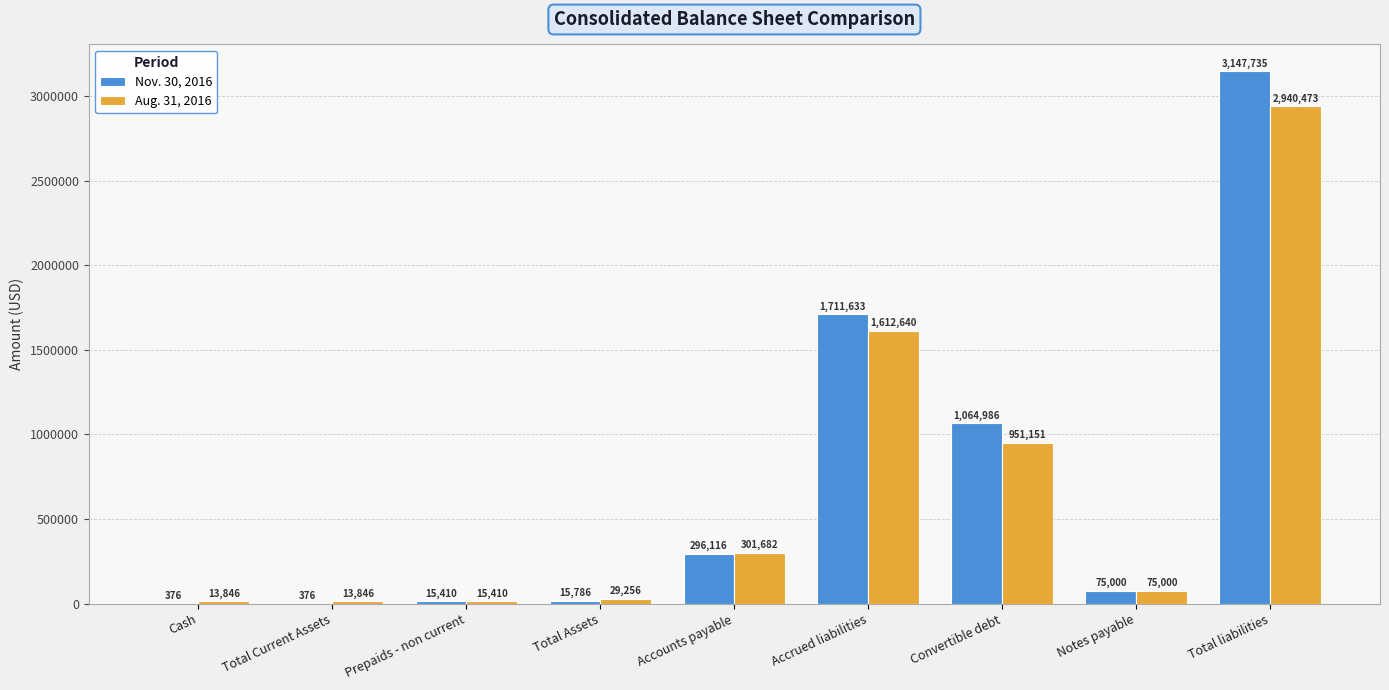

Reading right to left, transcribe all the data shown in this chart.

Nov. 30, 2016: 3147735	75000	1064986	1711633	296116	15786	15410	376	376
Aug. 31, 2016: 2940473	75000	951151	1612640	301682	29256	15410	13846	13846